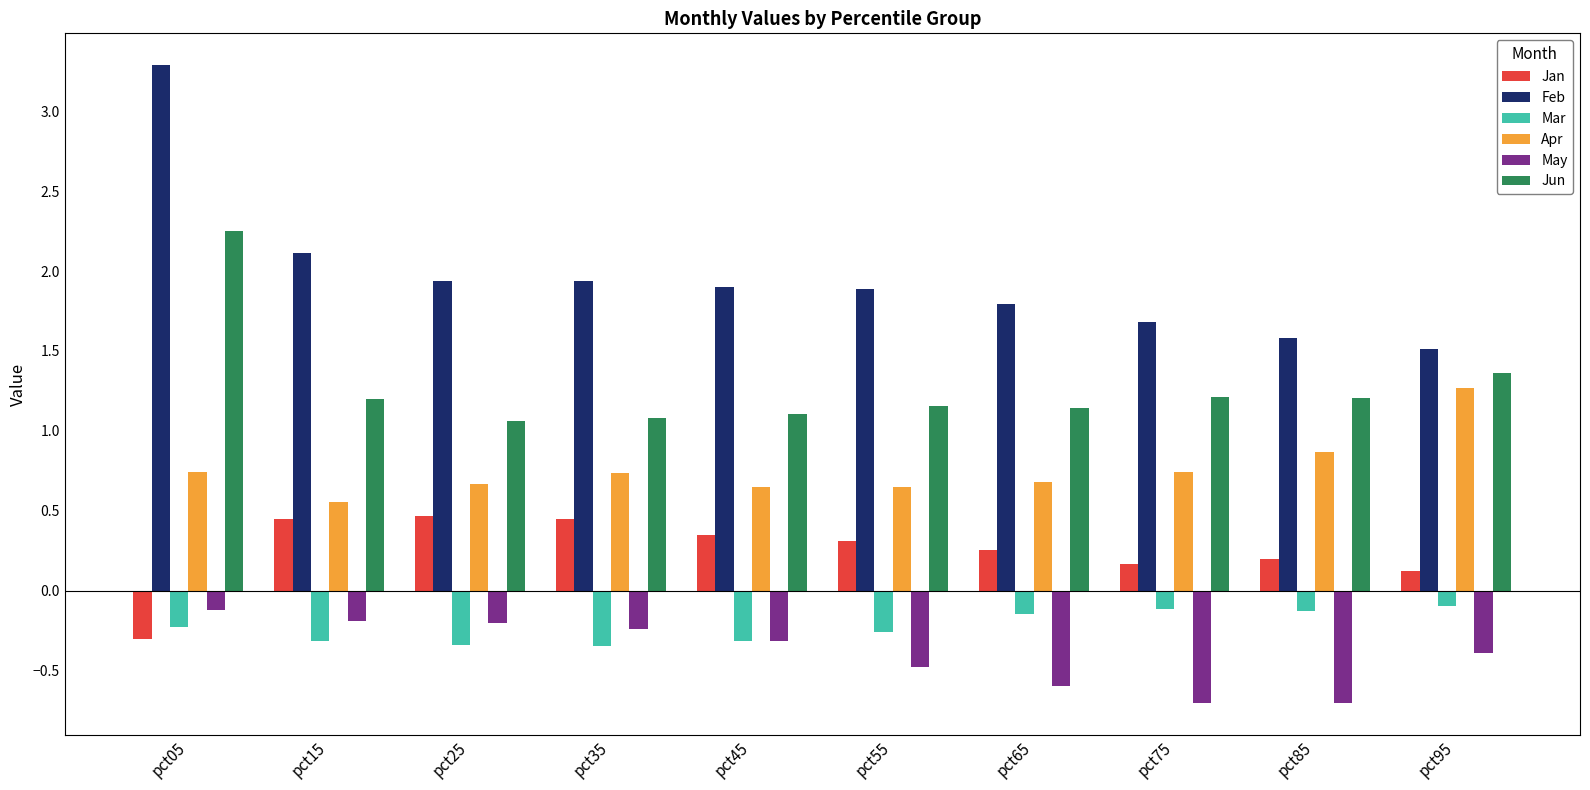

Does the chart contain any negative values?

Yes